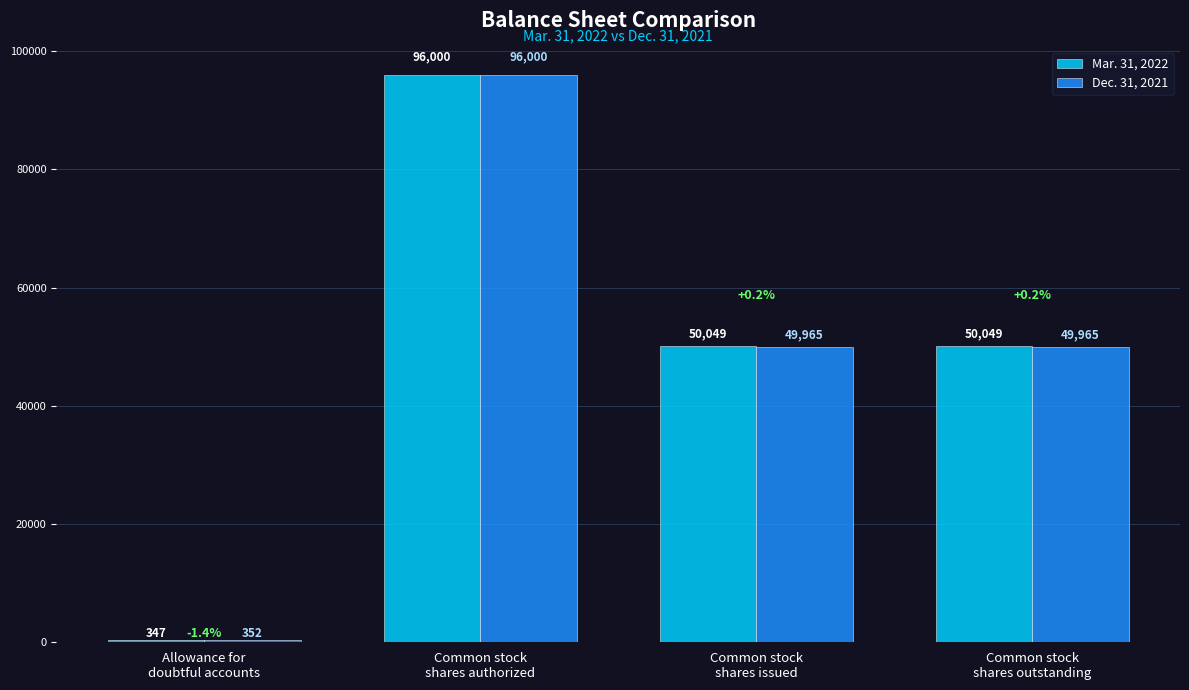

At how many categories does at least one series exceed 2993?

3